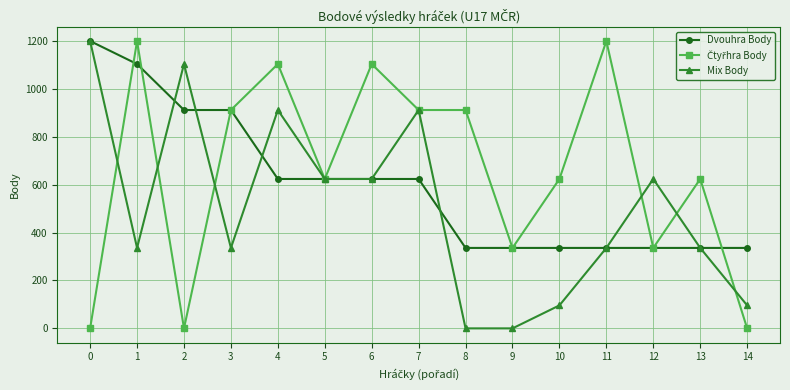

What is the highest value of the Mix Body series?

1200